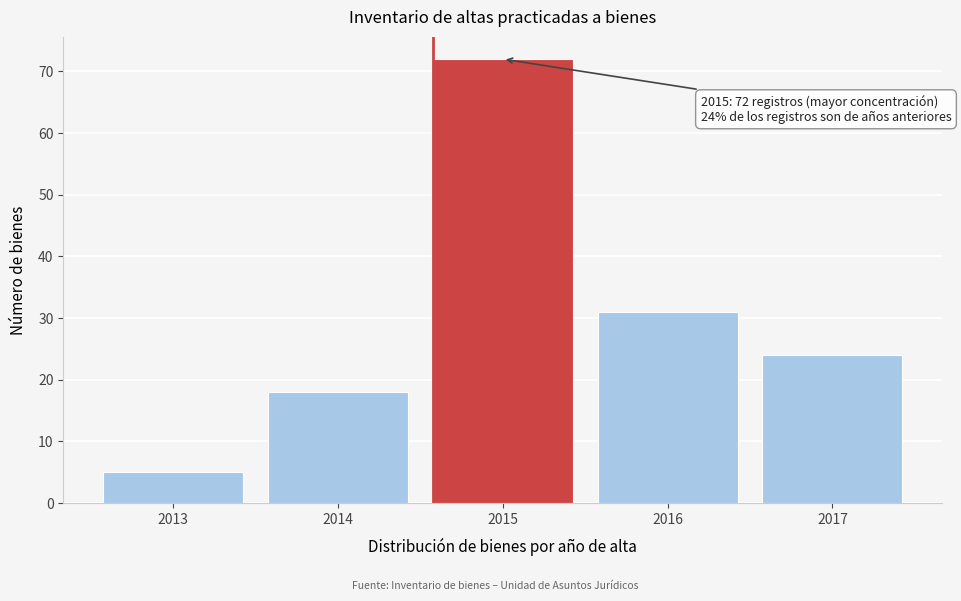

Reading right to left, transcribe all the data shown in this chart.

24	31	72	18	5